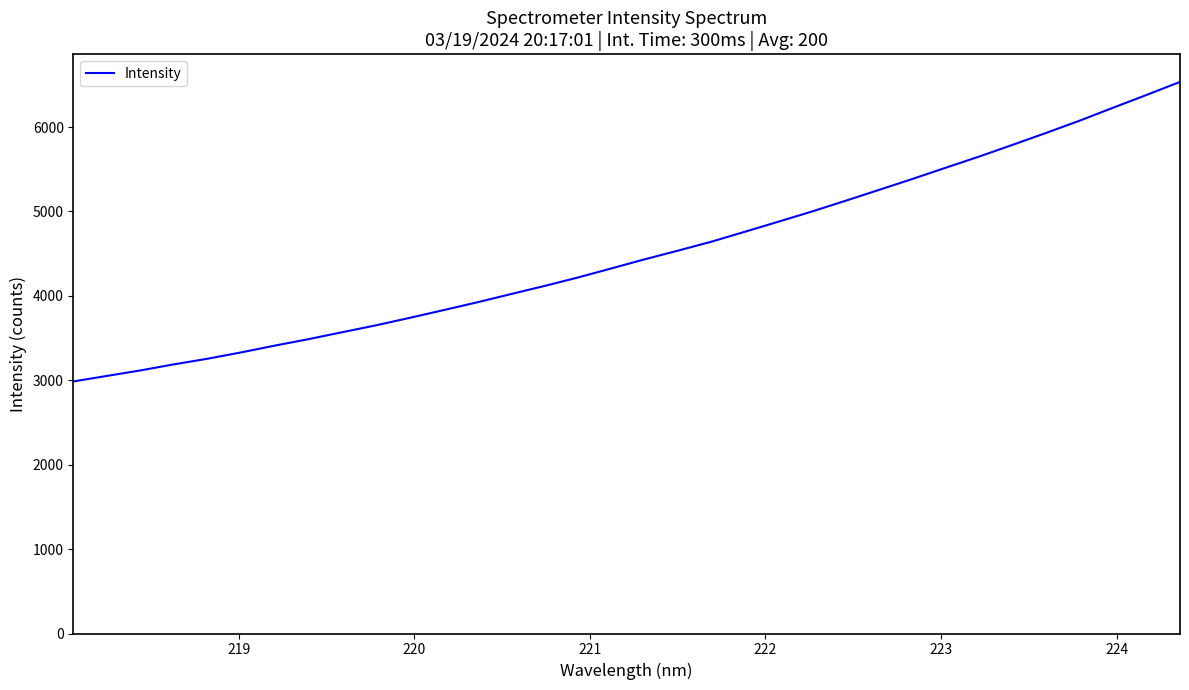

Does the chart have visible grid lines?

No